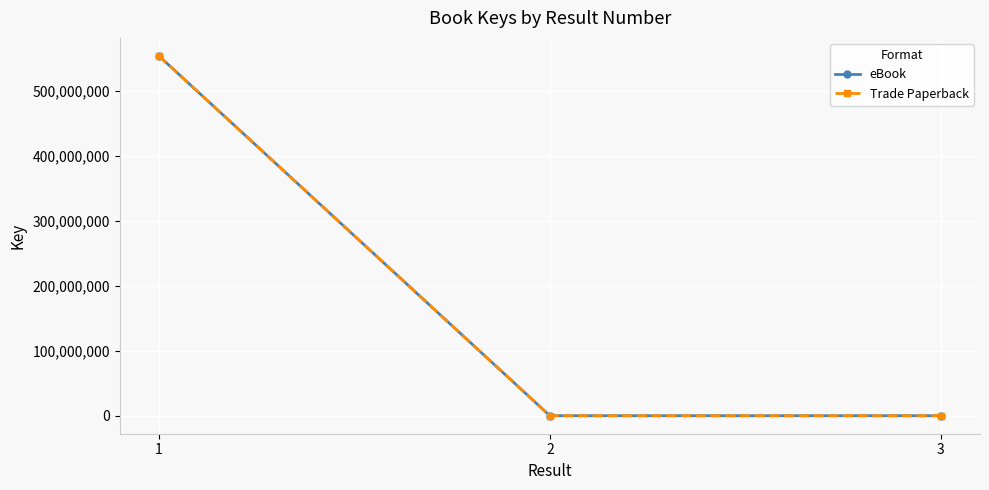

What is the maximum value for Trade Paperback?

554155240